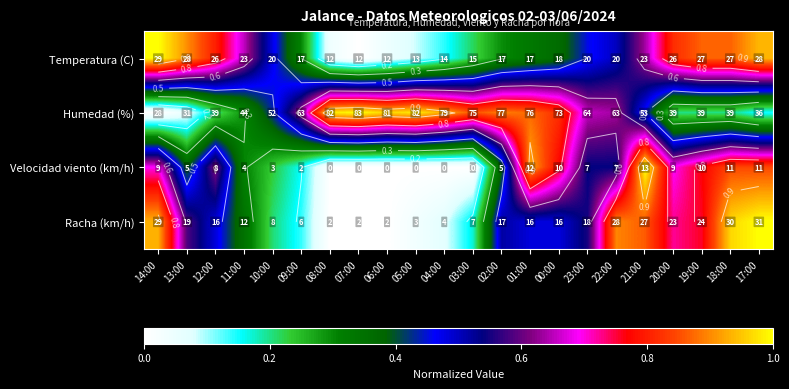

Is it true that Temperatura (C) equals -0.7 at 07:00?

False